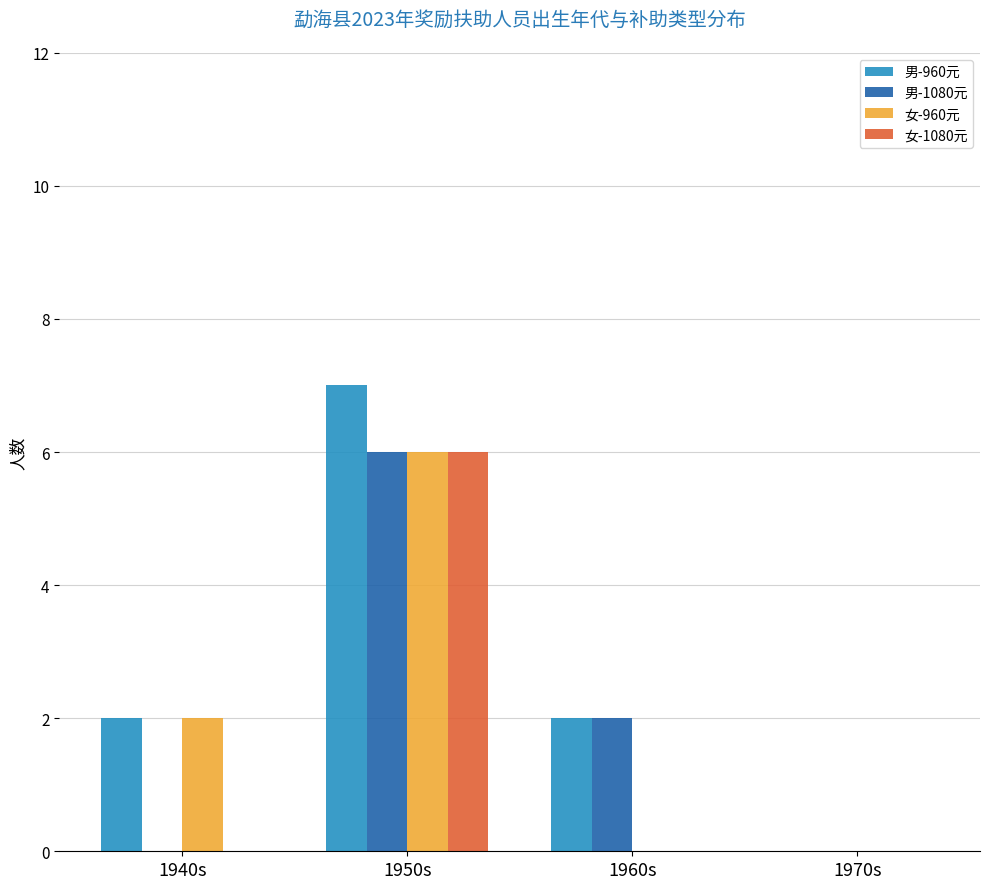

How many data points does each series have?

4